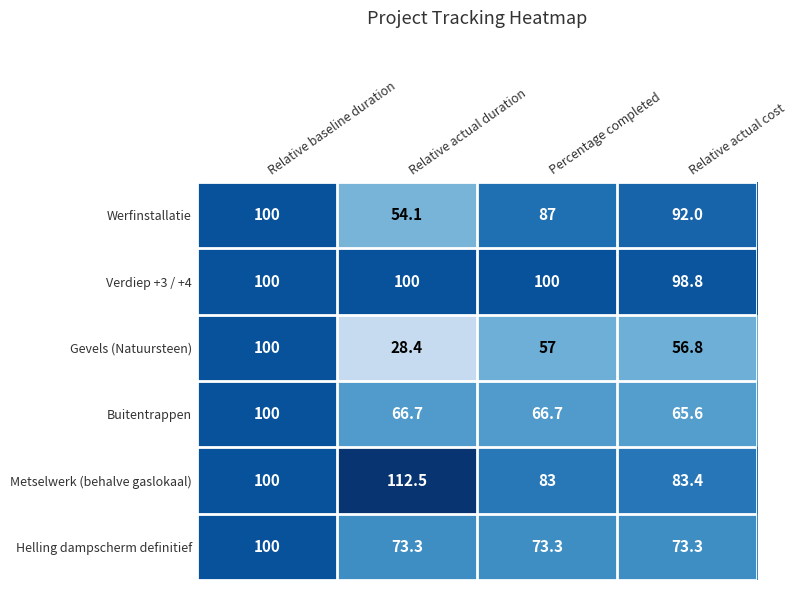

How many data points does each series have?

4